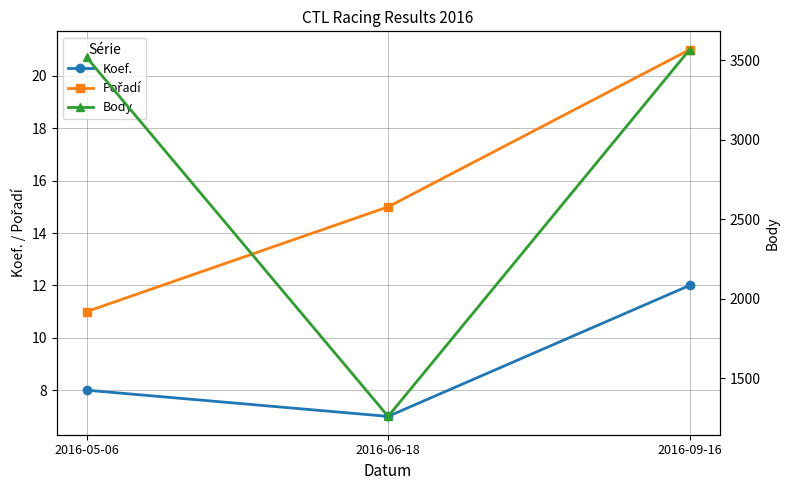

At which category is the sum across all series the highest?

2016-09-16